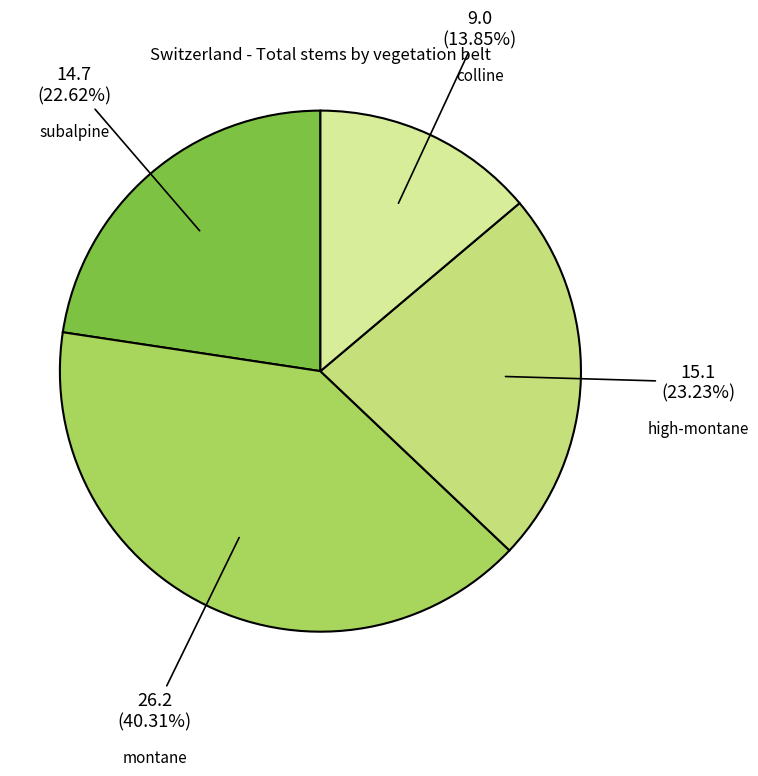

True or false: colline accounts for 1% of the total.

False